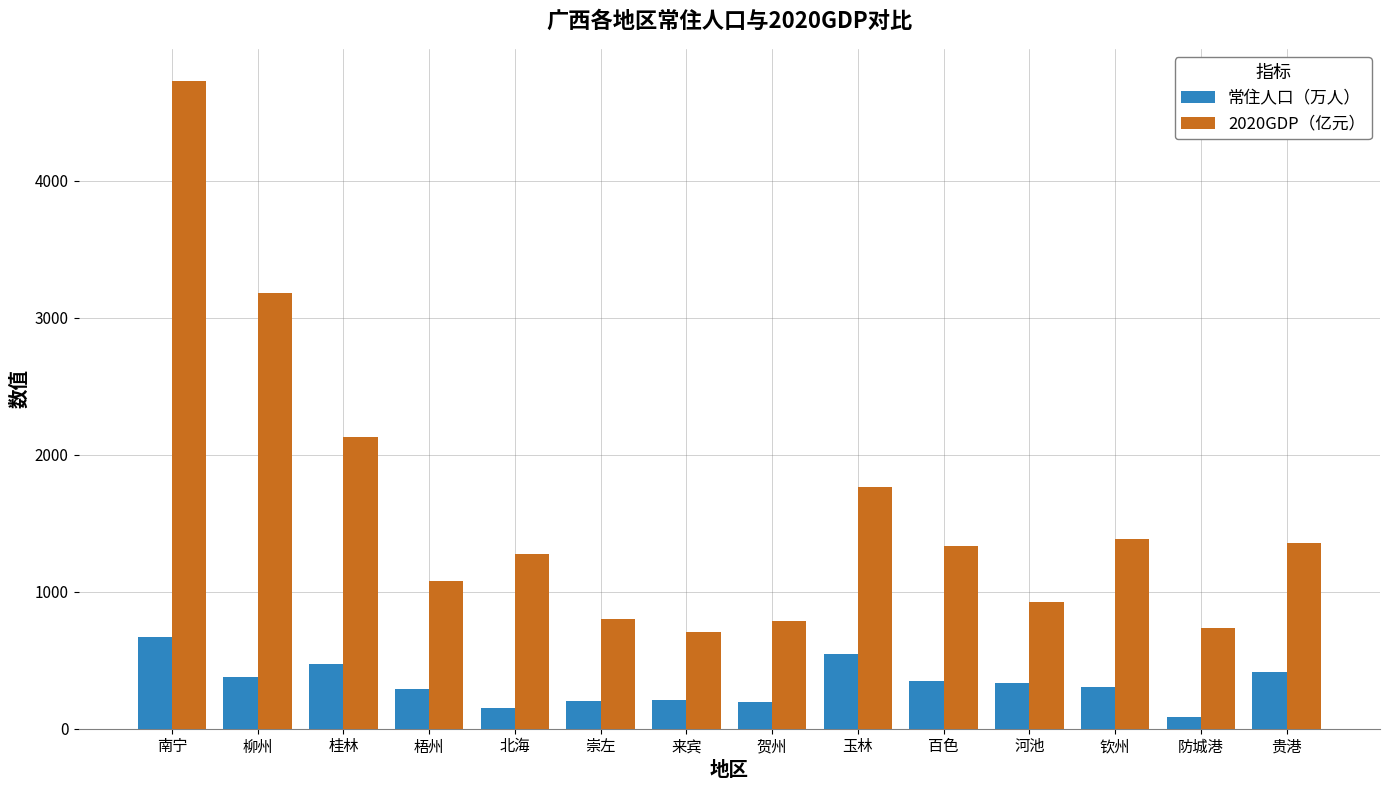

At how many categories does at least one series exceed 3150?

2